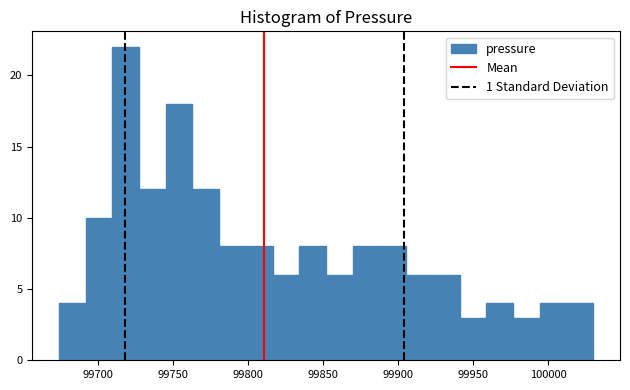

Around what value on the x-axis is the tallest bar? Give the approximate position of its centre, as read against the axis.

99720